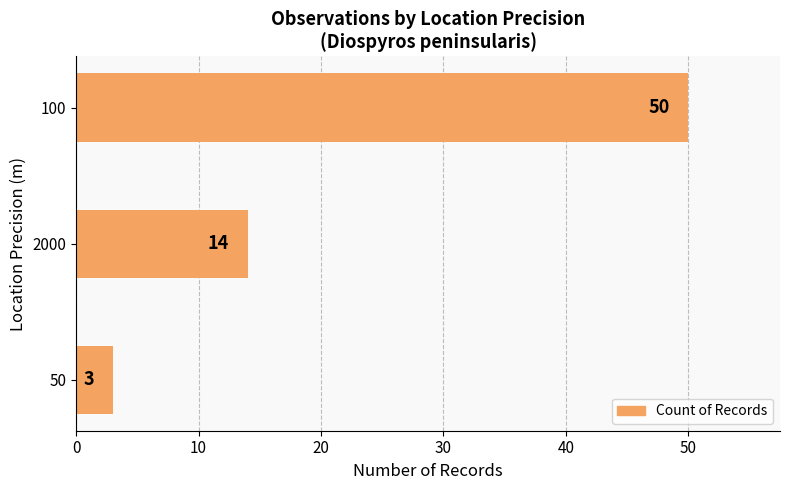

What is the difference between the maximum and minimum values?

47